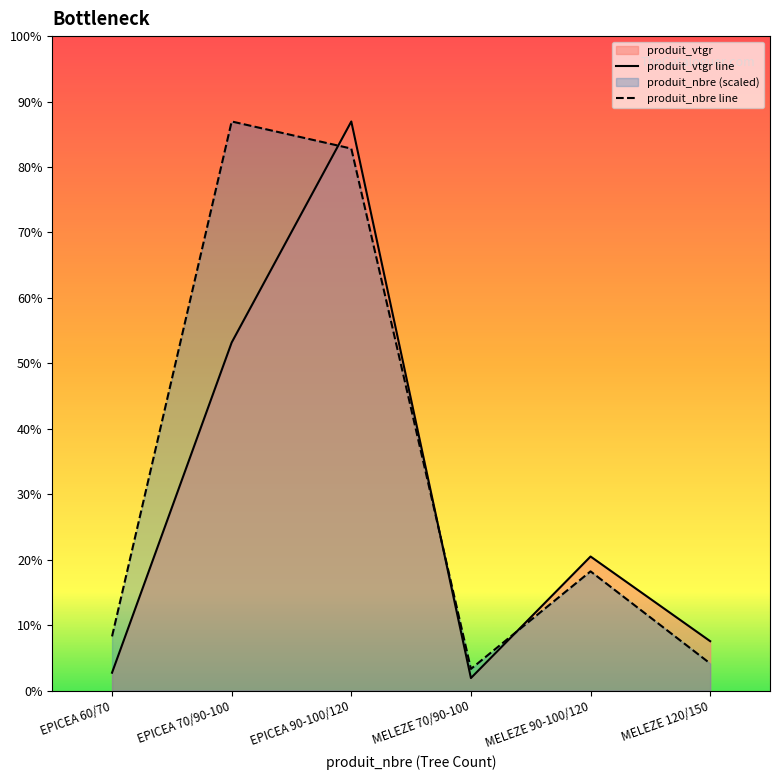

Which category has the lowest value in the produit_vtgr line series?

MELEZE 70/90-100